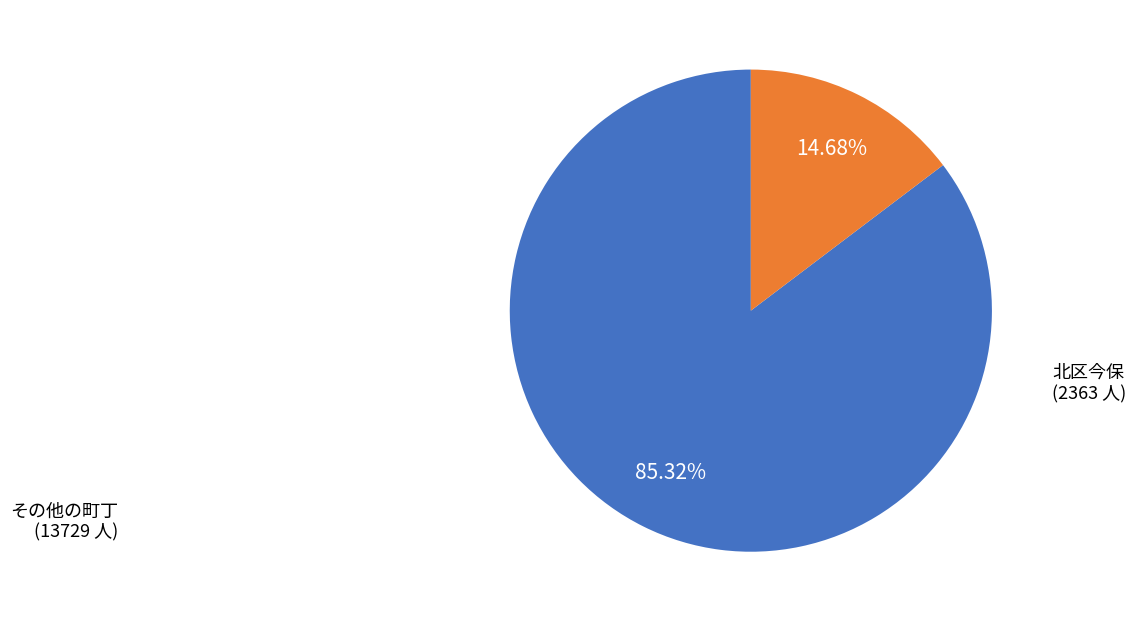

Is there any slice that represents more than half of the pie?

Yes